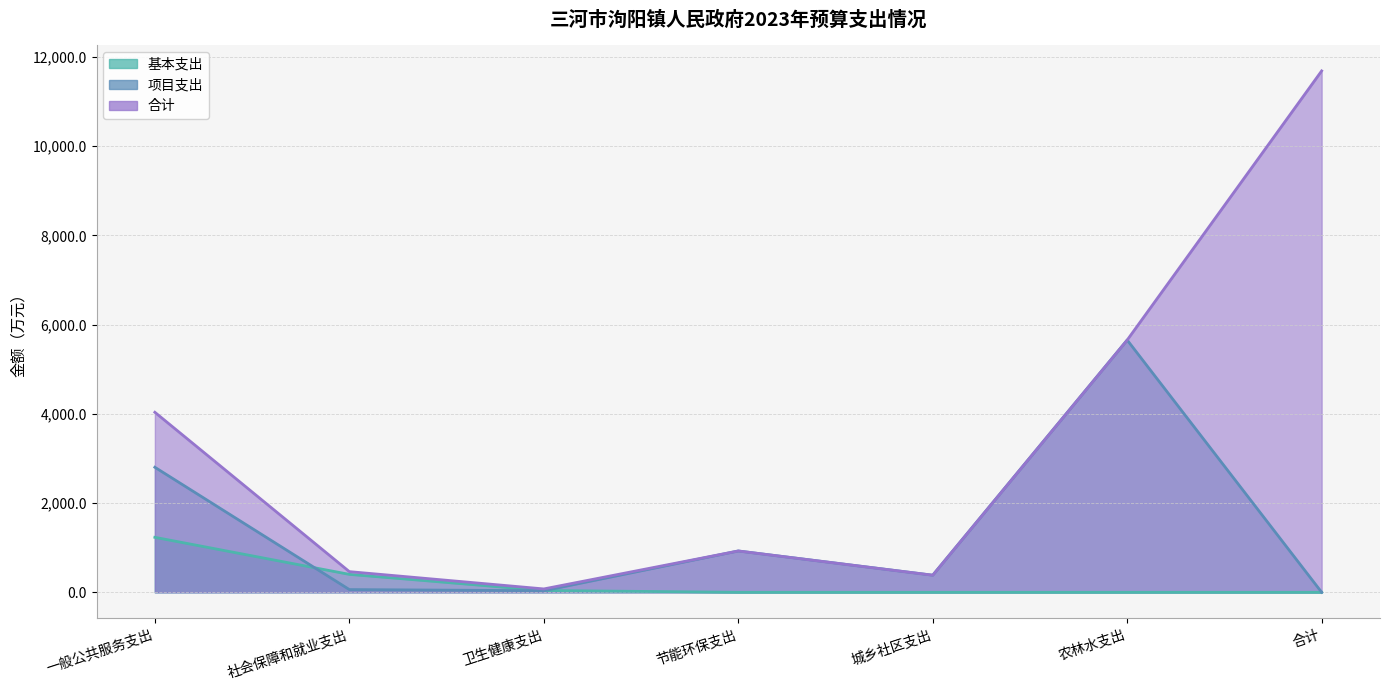

Which series has the largest total across all categories?

合计